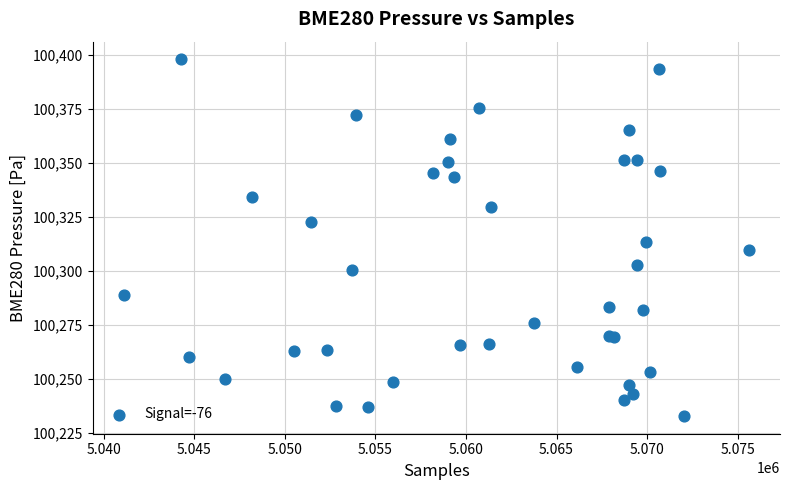

What Y value in the scatter plot is closest to 100315?

100313.2